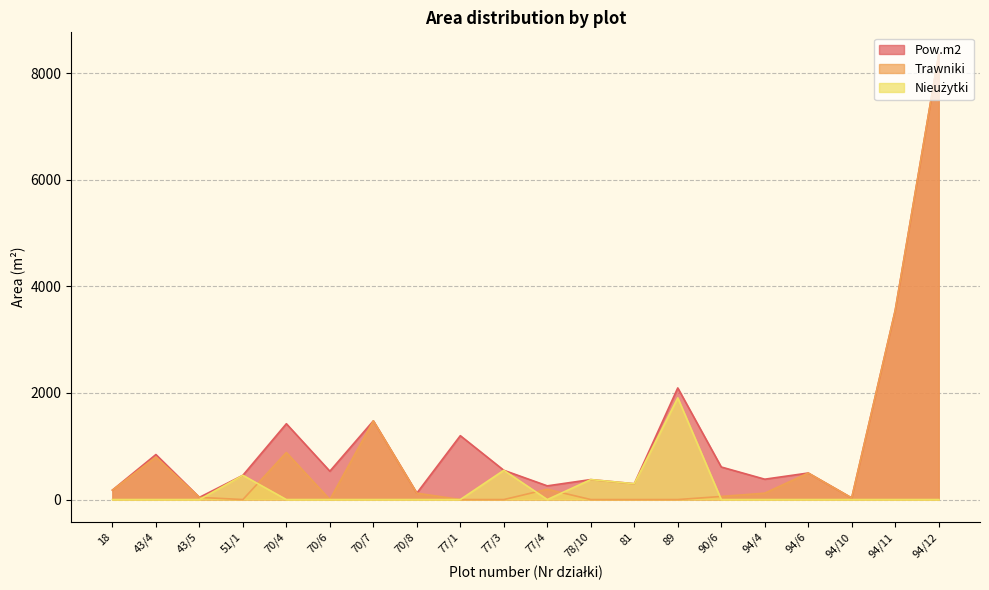

Does the chart display data point markers on the line(s)?

No